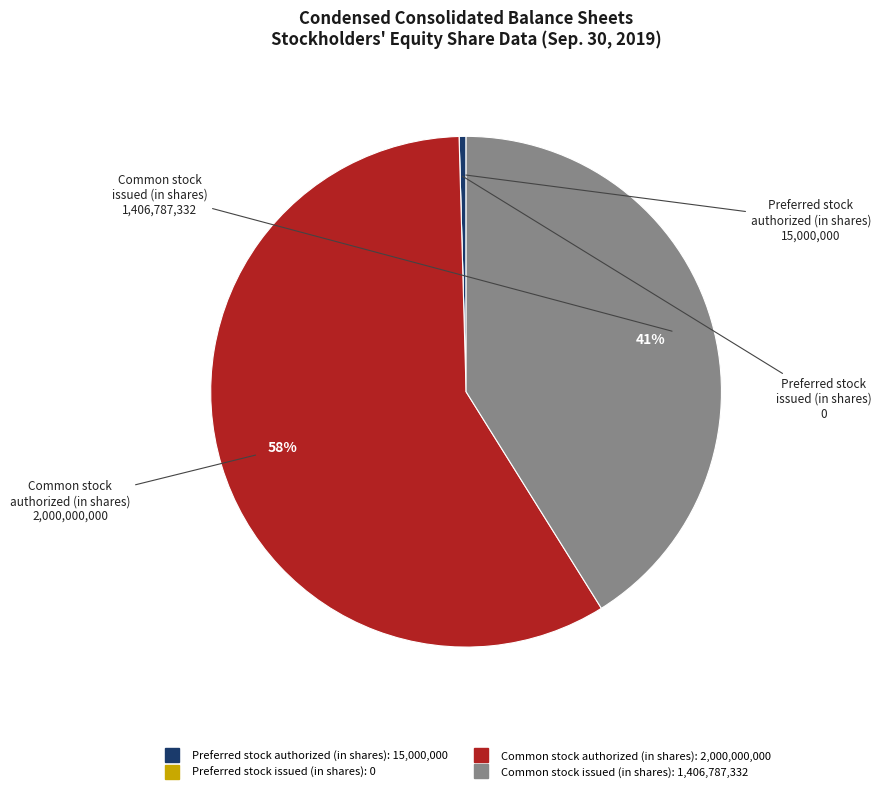

What is the ratio of the value at Common stock issued (in shares) to the value at Preferred stock authorized (in shares)?

93.8